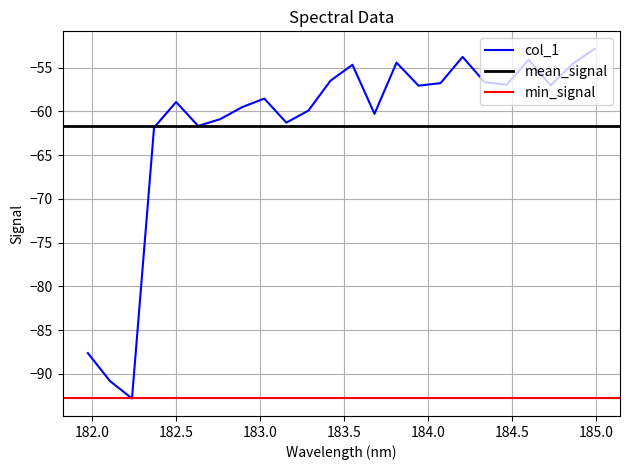

At which category does the data reach its first local peak?

182.498667305